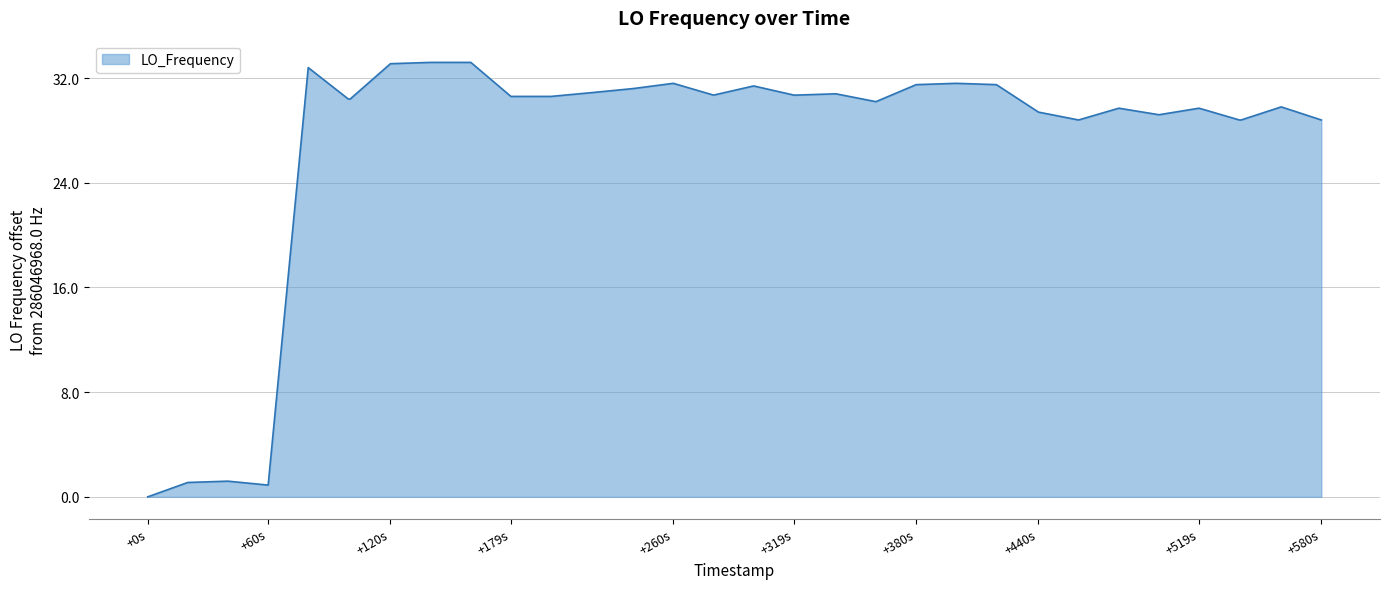

What is the maximum value shown in the chart?

33.2